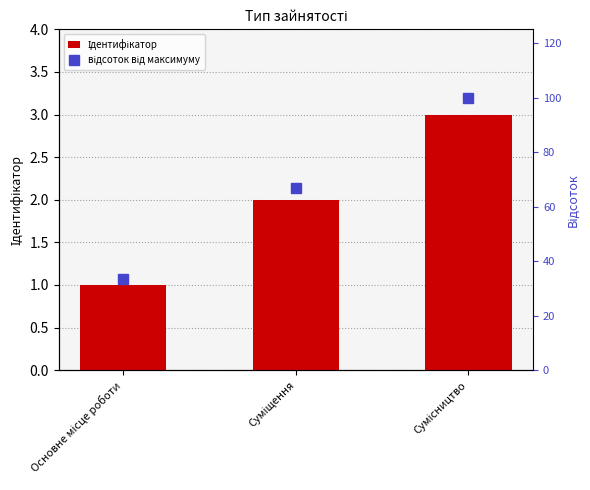

What is the maximum value shown in the chart?

100.0